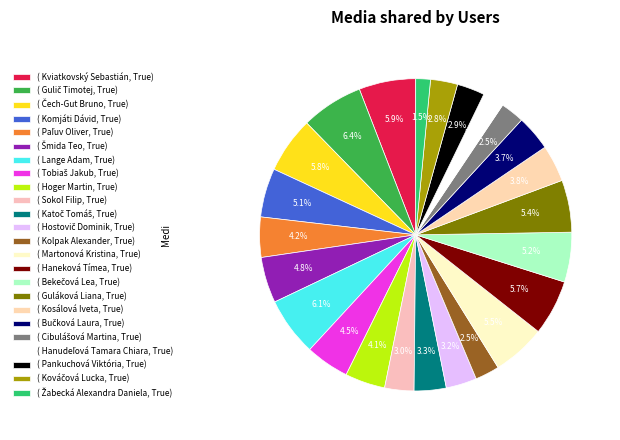

Which slice is the smallest?

Žabecká Alexandra Daniela